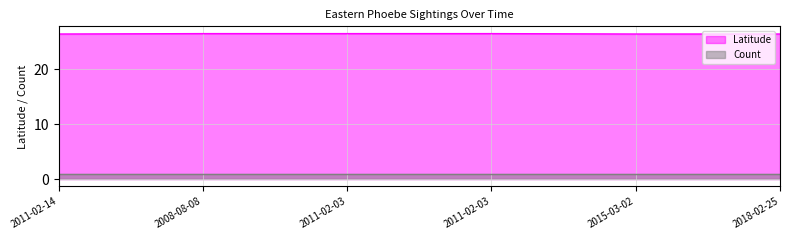

How many data points does each series have?

6